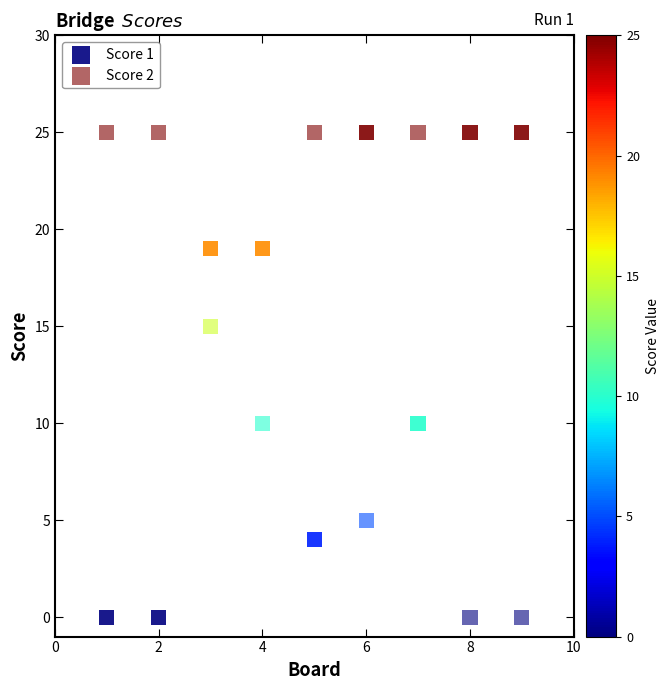

Across all data points, what is the range of Y values (max minus min)?

25